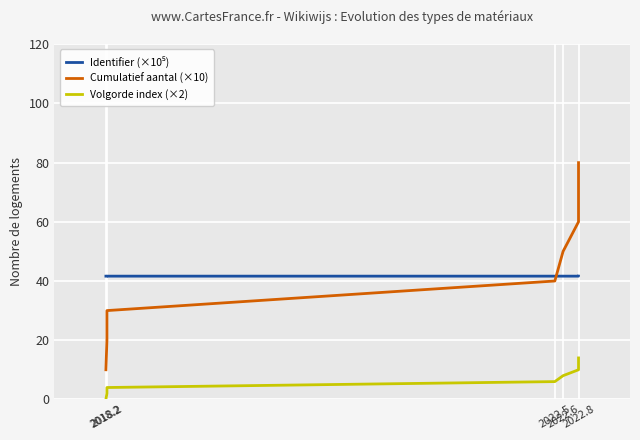

Reading right to left, transcribe all the data shown in this chart.

Identifier (×10⁵): 41.6	41.6	41.6	41.6	41.6	41.6	41.6	41.6
Cumulatief aantal (×10): 80.0	70.0	60.0	50.0	40.0	30.0	20.0	10.0
Volgorde index (×2): 14.0	12.0	10.0	8.0	6.0	4.0	2.0	0.0